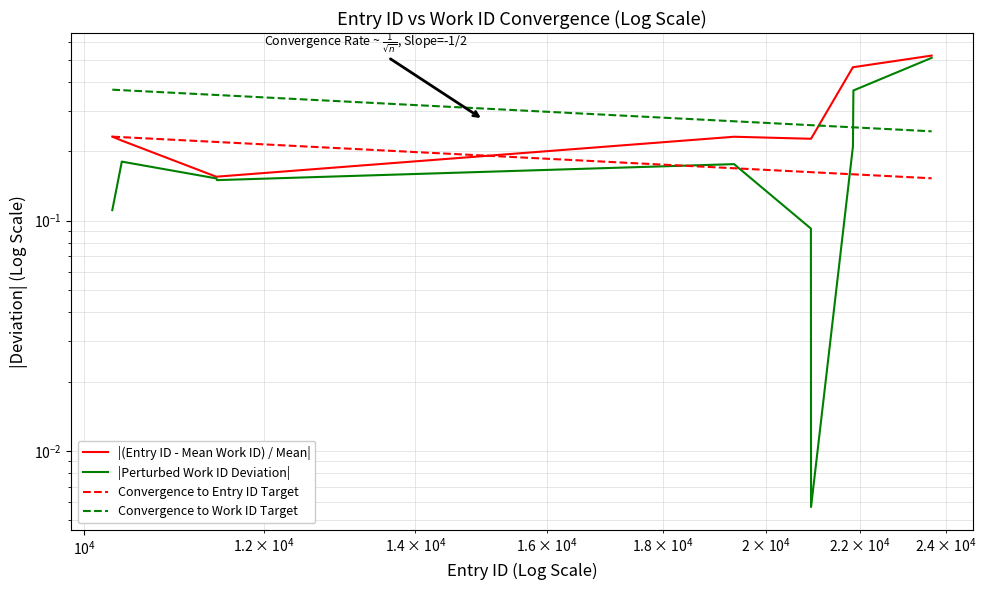

Rank the series at $\mathdefault{10^{4}}$ from highest to lowest value.

Convergence to Work ID Target, Convergence to Entry ID Target, |(Entry ID - Mean Work ID) / Mean|, |Perturbed Work ID Deviation|